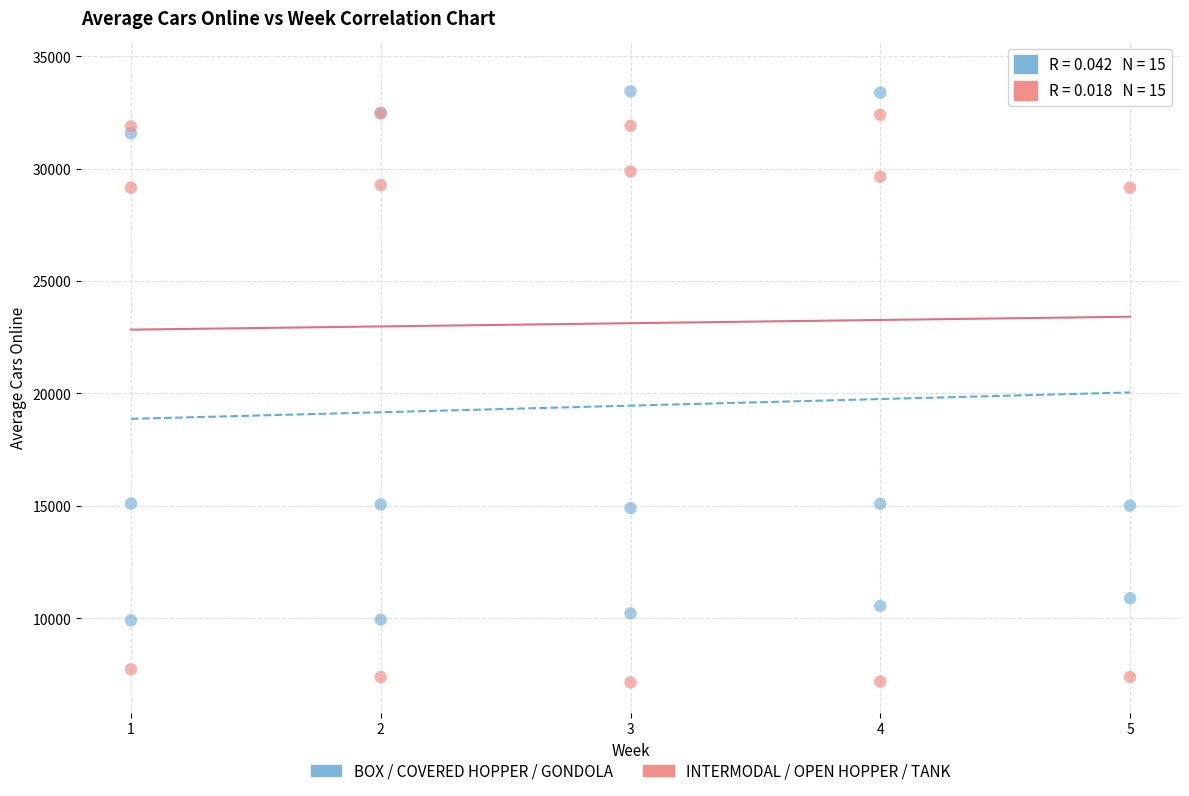

What are all the series names shown in the legend?

BOX / COVERED HOPPER / GONDOLA, INTERMODAL / OPEN HOPPER / TANK